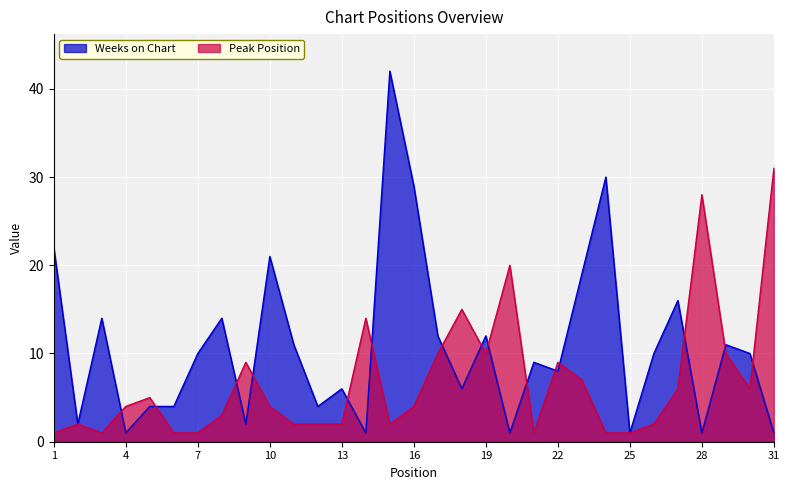

How many lines are shown in the chart?

2